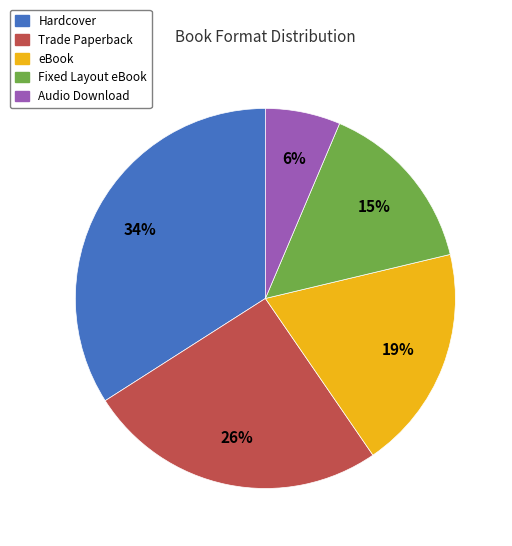

True or false: Fixed Layout eBook accounts for 29% of the total.

False